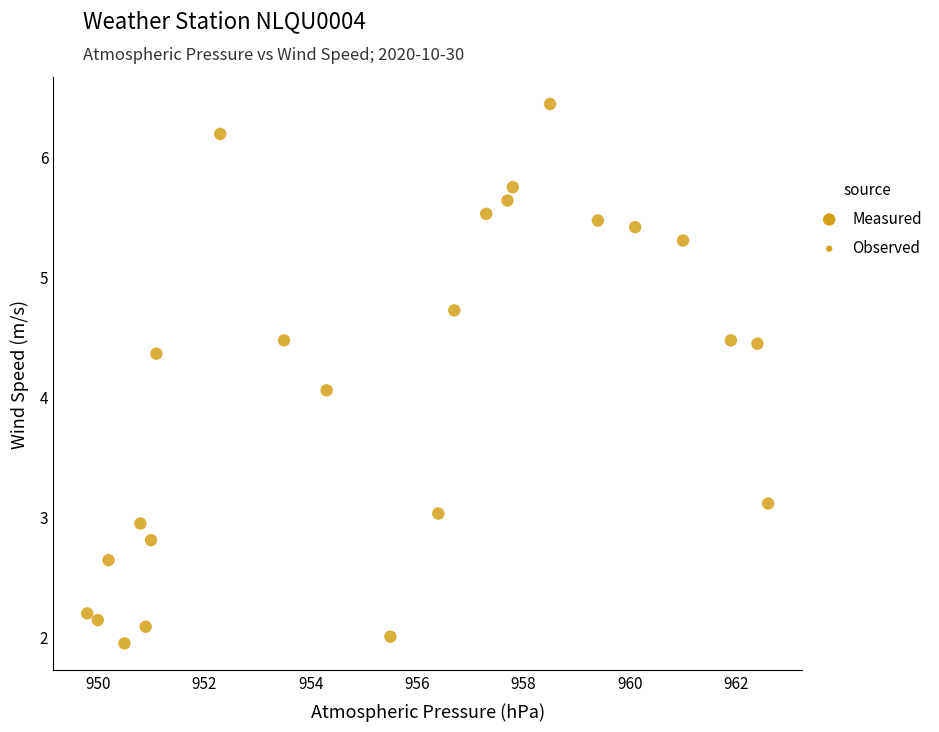

What is the range of Y values (max minus min)?

4.5